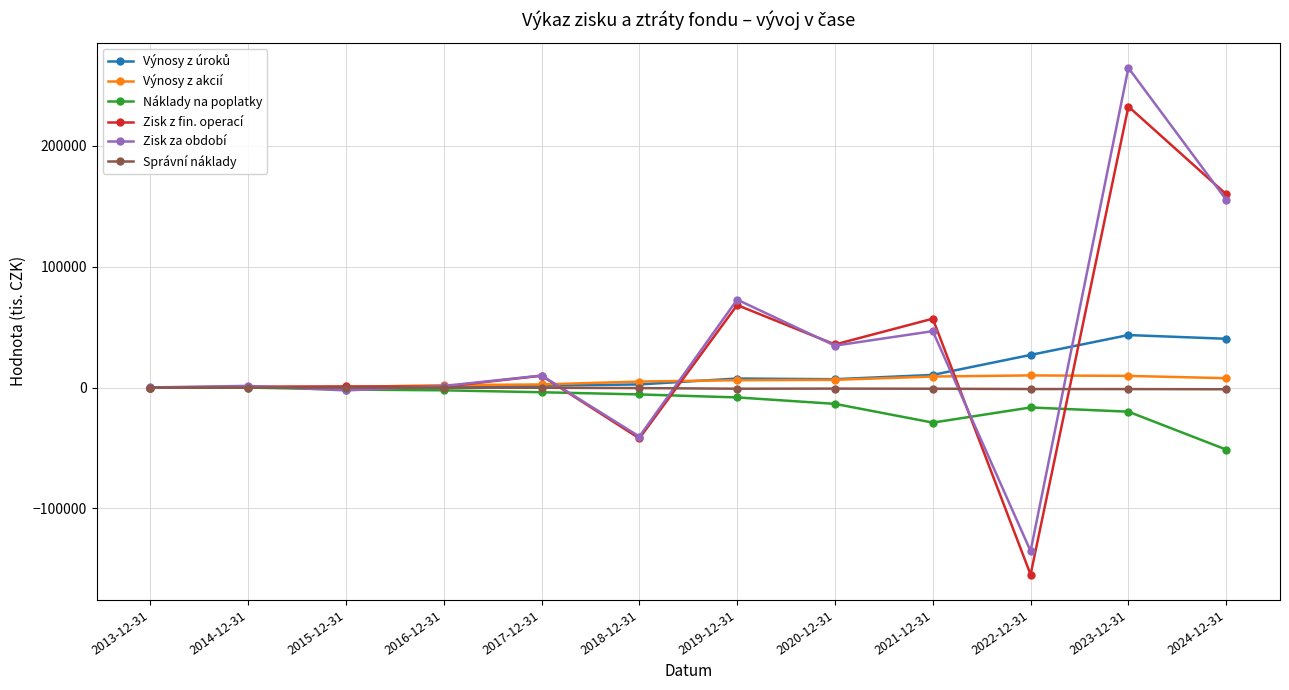

What is the average value of the Správní náklady series?

-606.6